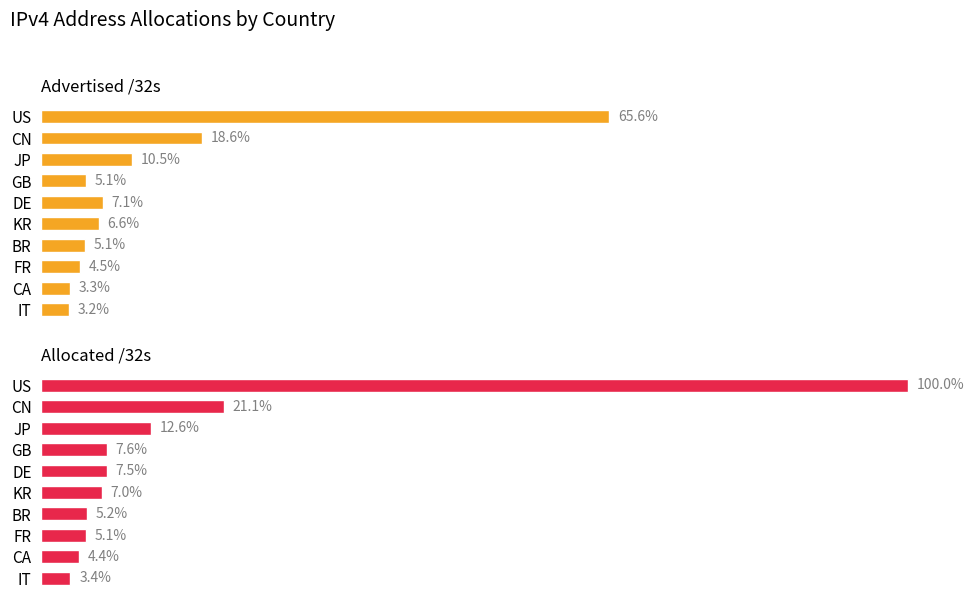

Reading left to right, extract all data points from this chart.

Advertised /32s: 1057087872	299892738	168694400	82343936	114011648	106914656	81972736	71946752	52899584	52336384
Allocated /32s: 1611963648	339946752	203788800	122286360	121554304	112442624	84395520	82650928	70326016	54289472